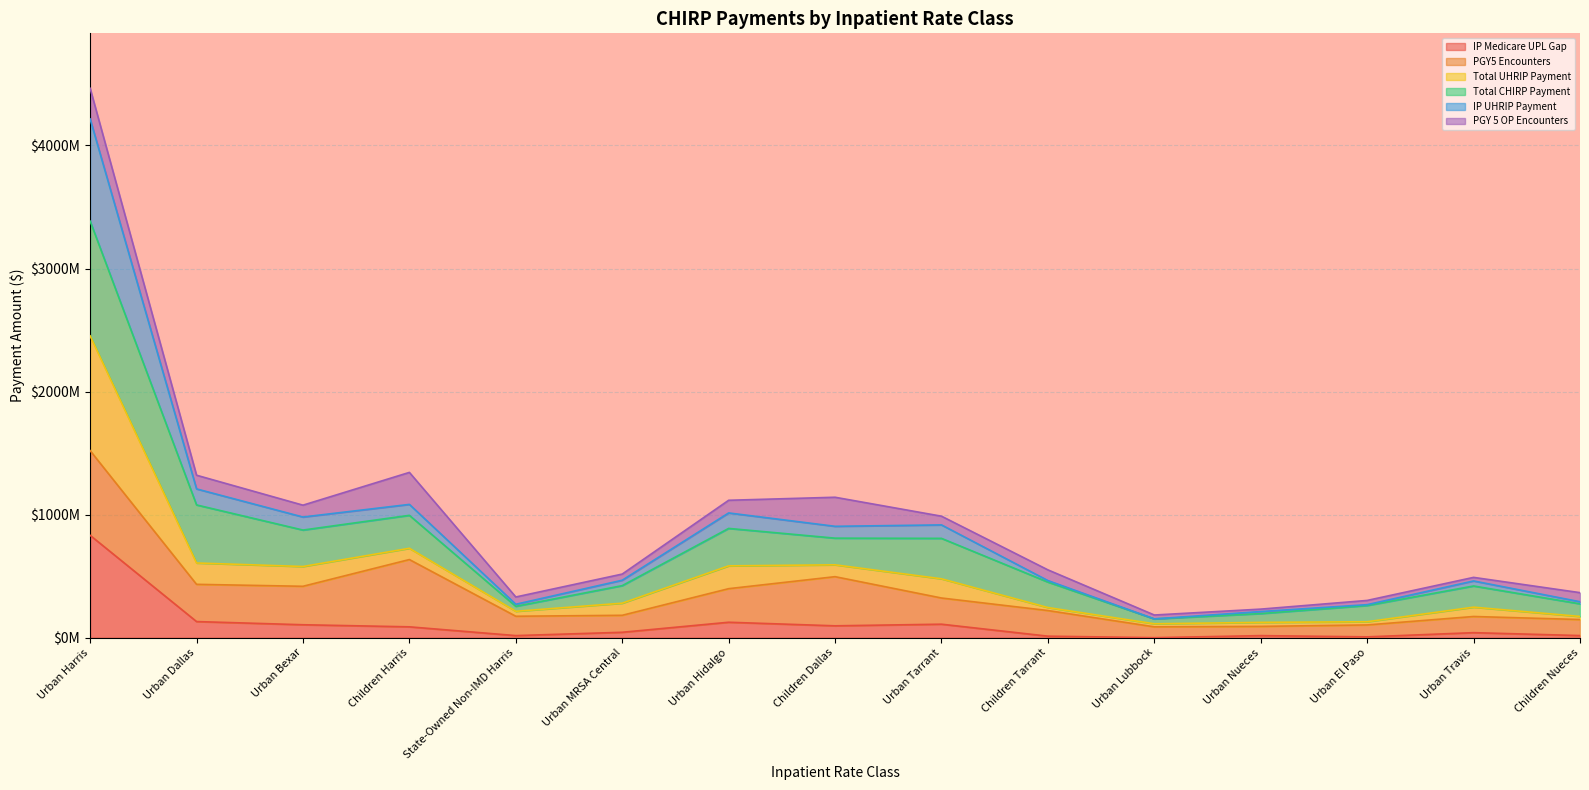

True or false: IP UHRIP Payment has more than 1 points higher than both neighbors.

True